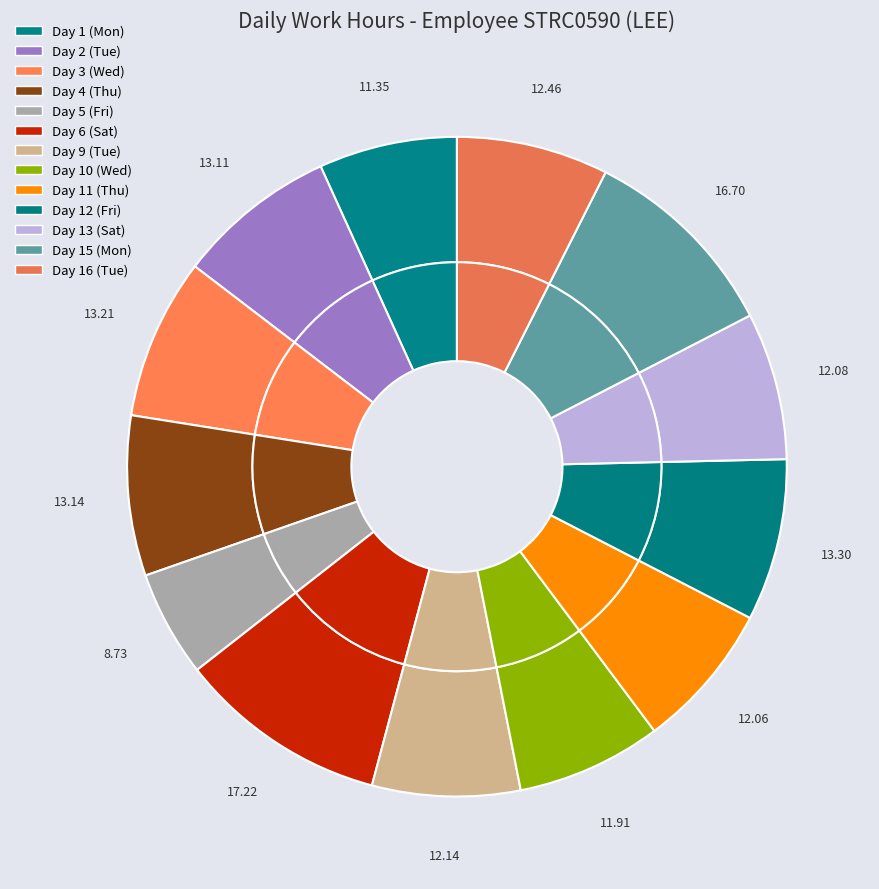

Is the sum of Day 6 (Sat) and Day 10 (Wed) greater than half?

No